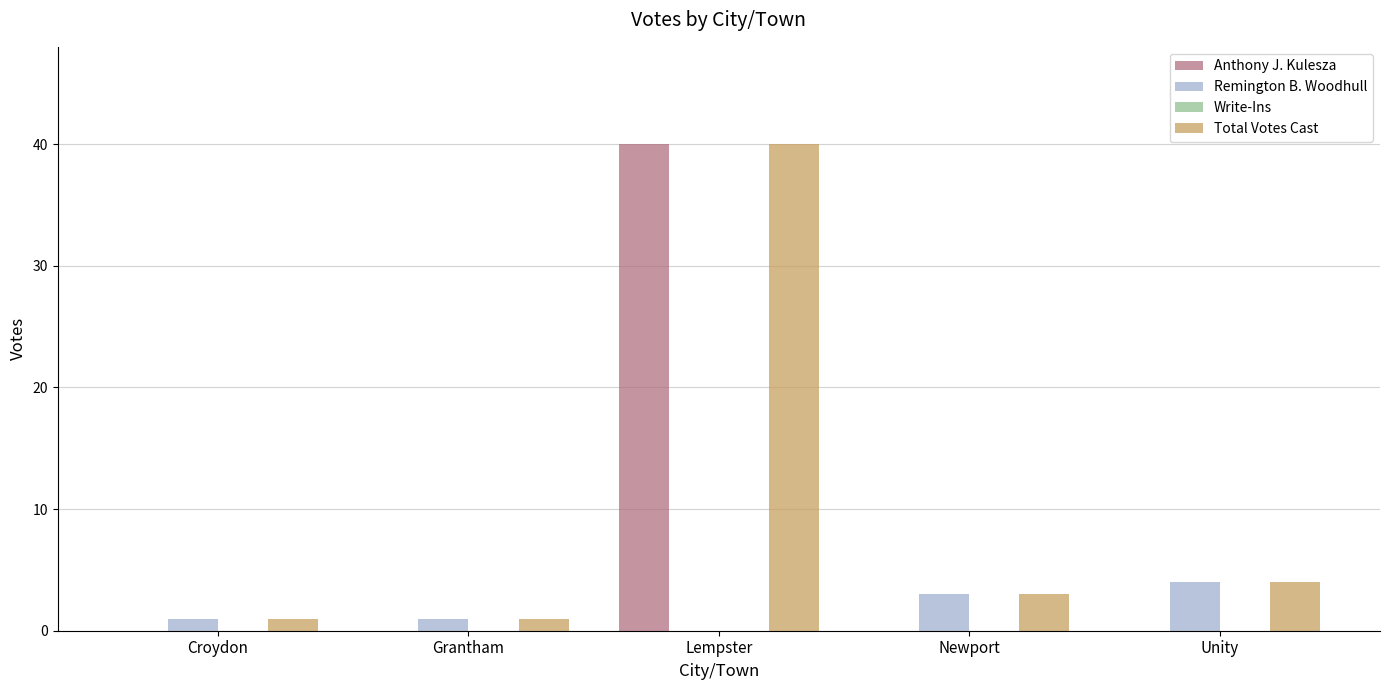

True or false: Remington B. Woodhull has a value of 4 at Unity.

True